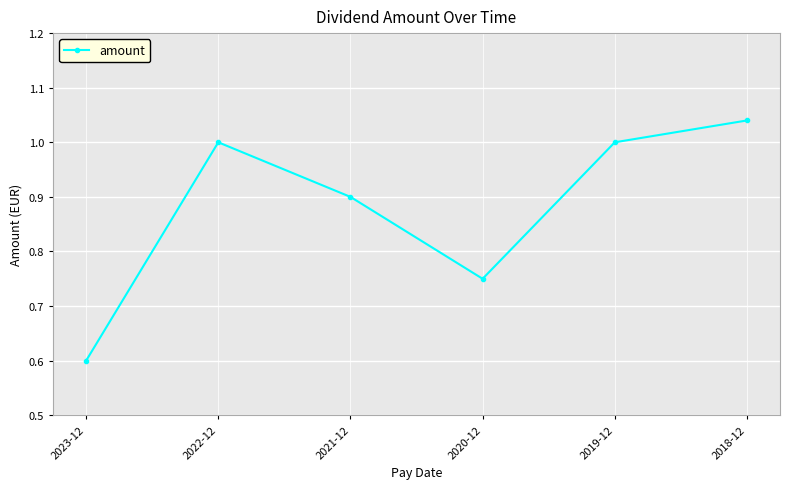

The chart shows a value of 1.0 at 2022-12. True or false?

True